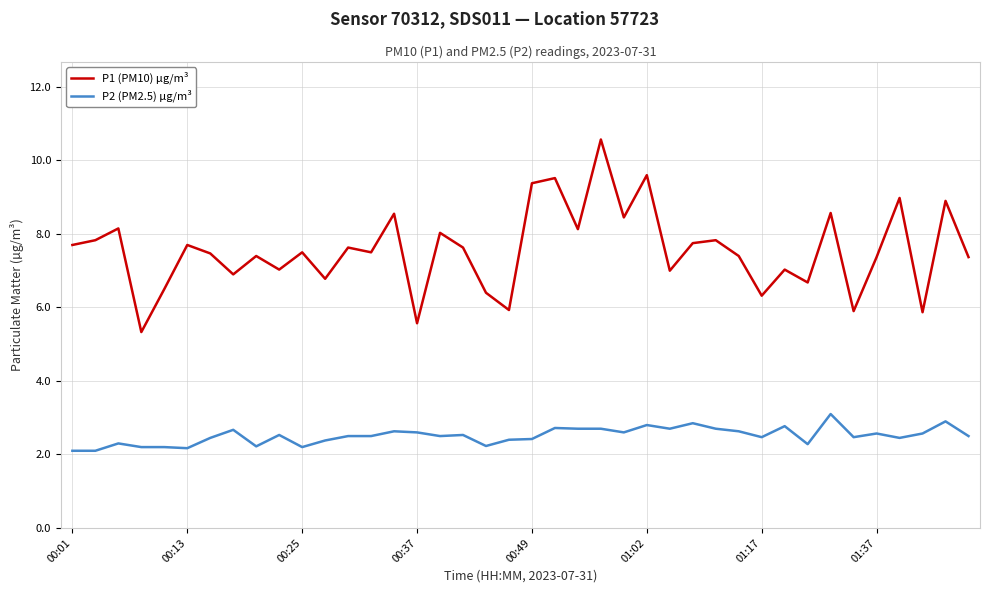

Rank the series by their maximum value, from highest to lowest.

P1 (PM10) µg/m³, P2 (PM2.5) µg/m³